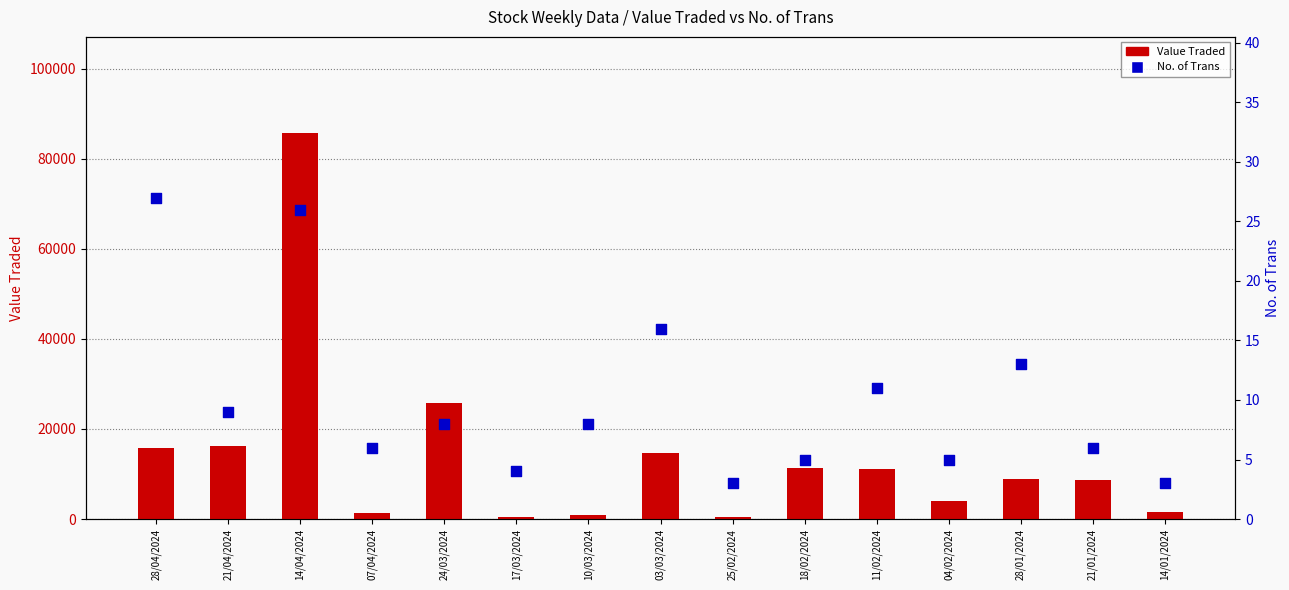

At how many categories does at least one series exceed 15342?

4